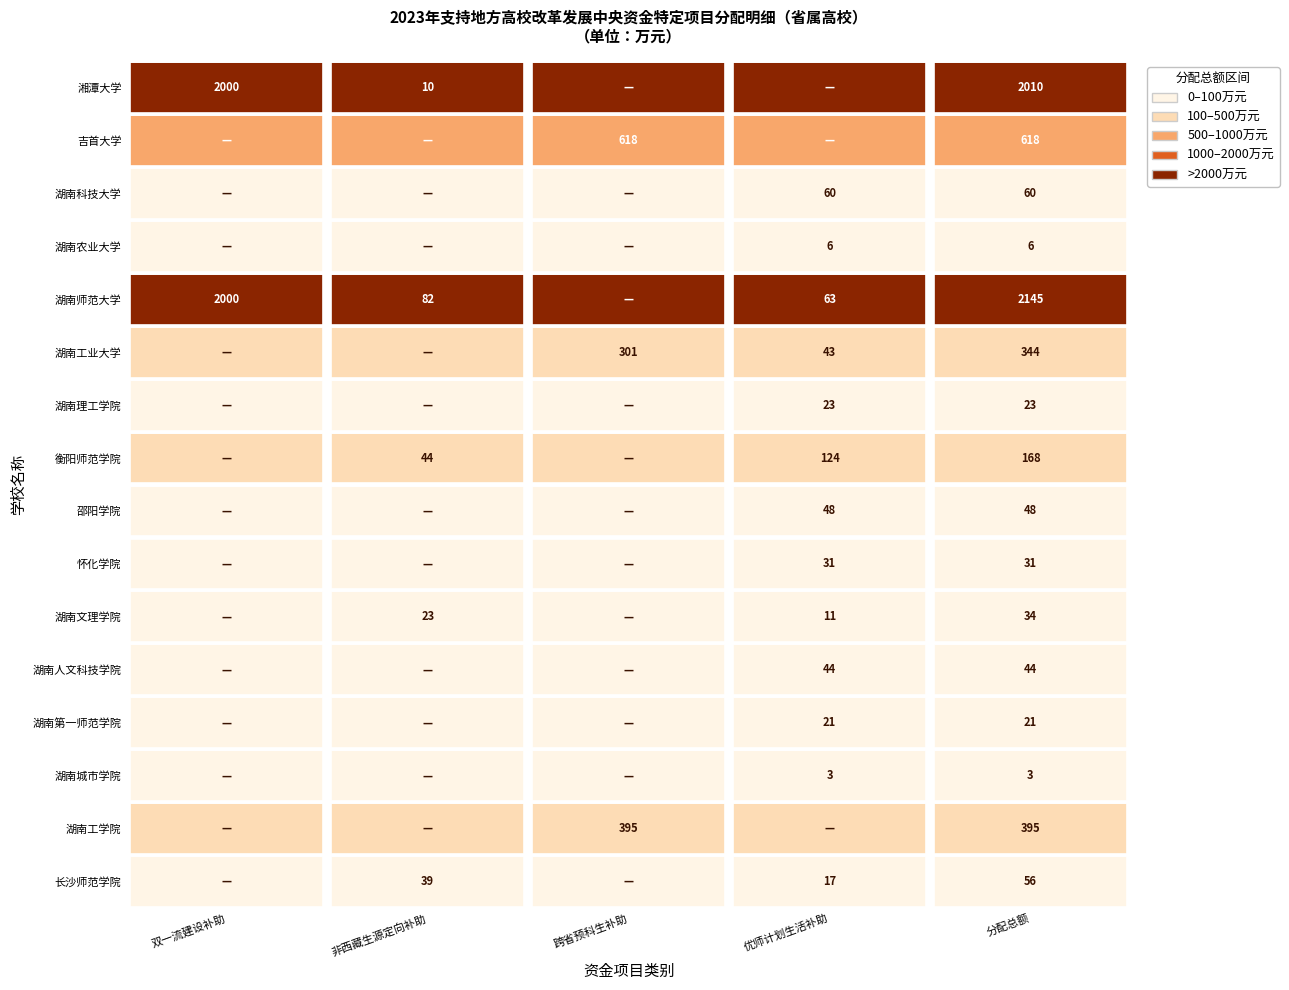

What is the sum of the 湖南人文科技学院 values at 湖南科技大学 and 湖南工业大学?

44